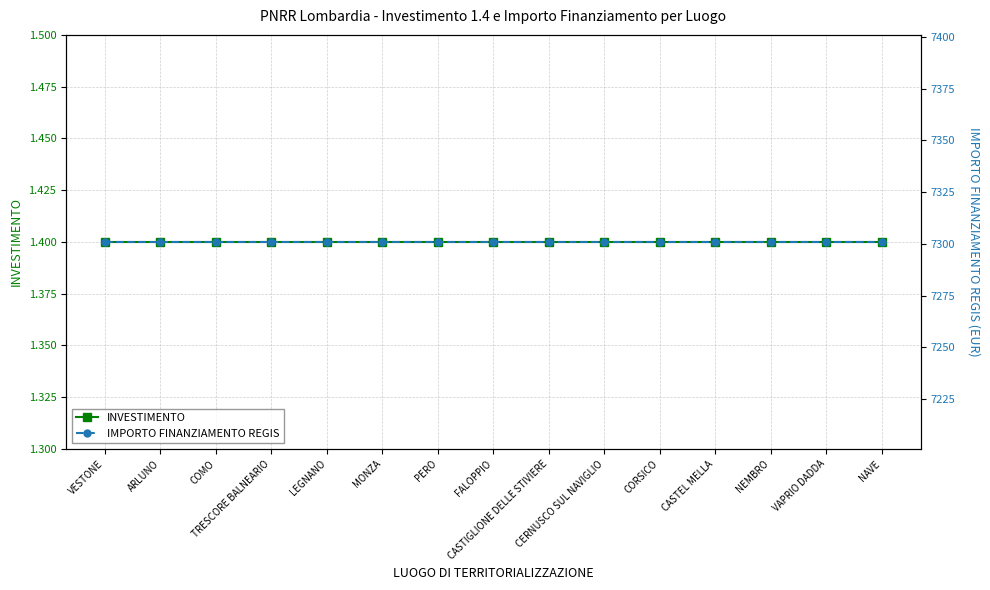

Is it true that INVESTIMENTO equals 1.4 at CORSICO?

True